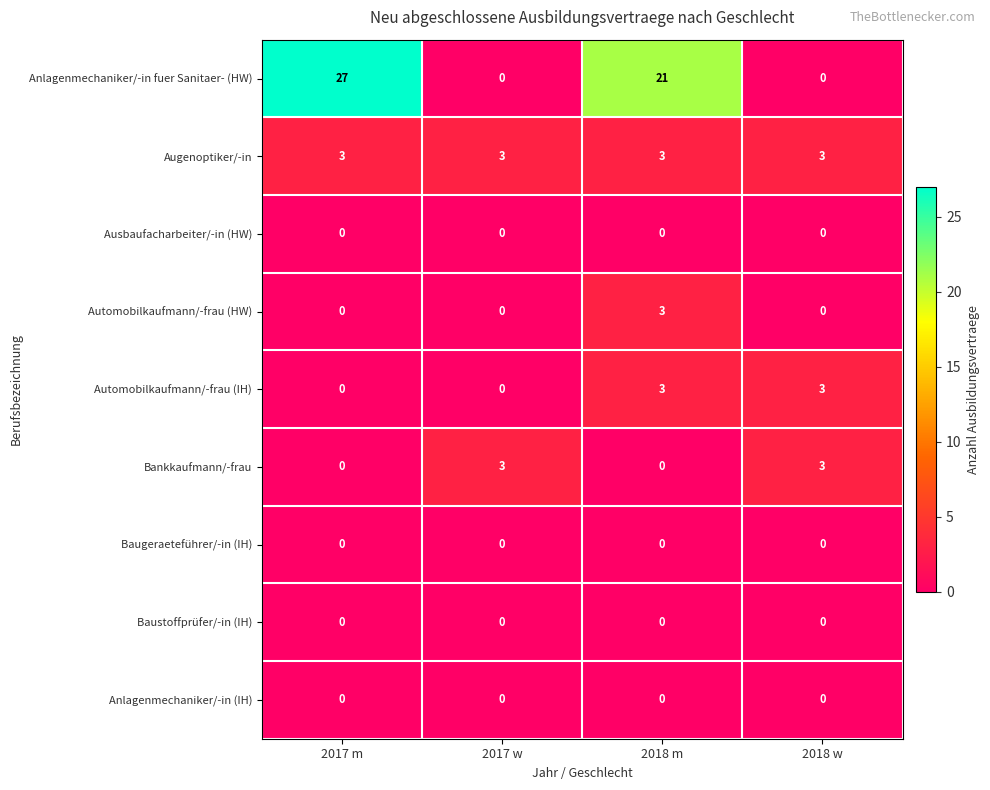

Which series has the largest total across all categories?

Anlagenmechaniker/-in fuer Sanitaer- (HW)